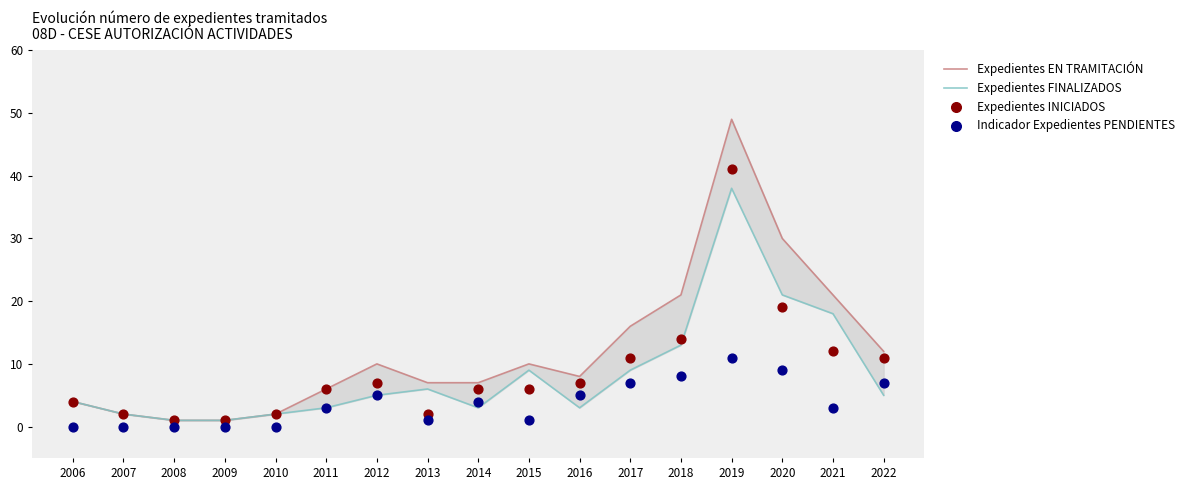

Which series has the largest Y range (max minus min)?

Expedientes EN TRAMITACIÓN